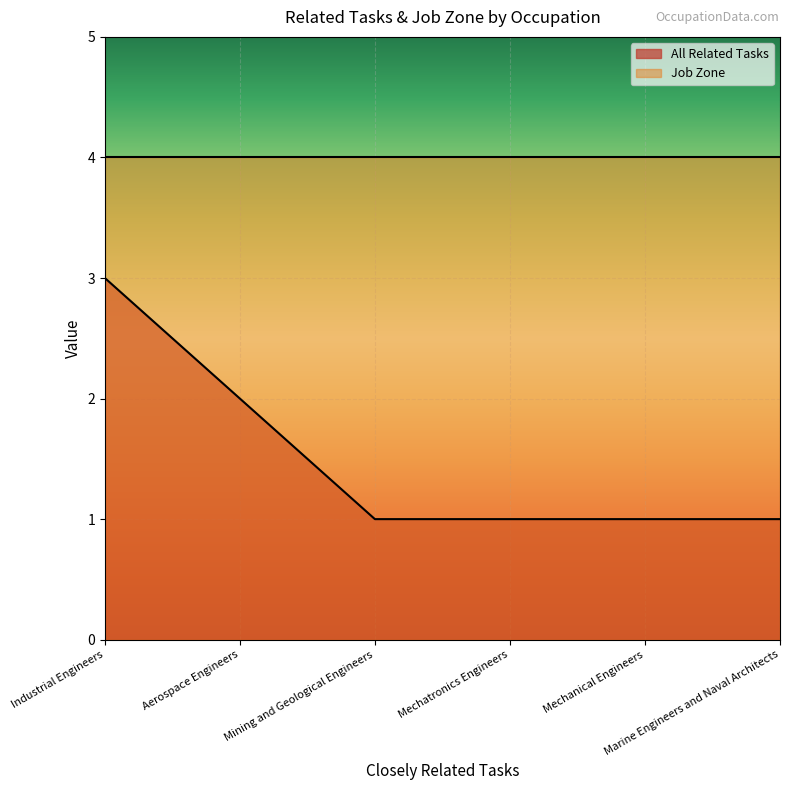

List the labels in order of value, largest first.

Industrial Engineers, Aerospace Engineers, Mining and Geological Engineers, Mechatronics Engineers, Mechanical Engineers, Marine Engineers and Naval Architects